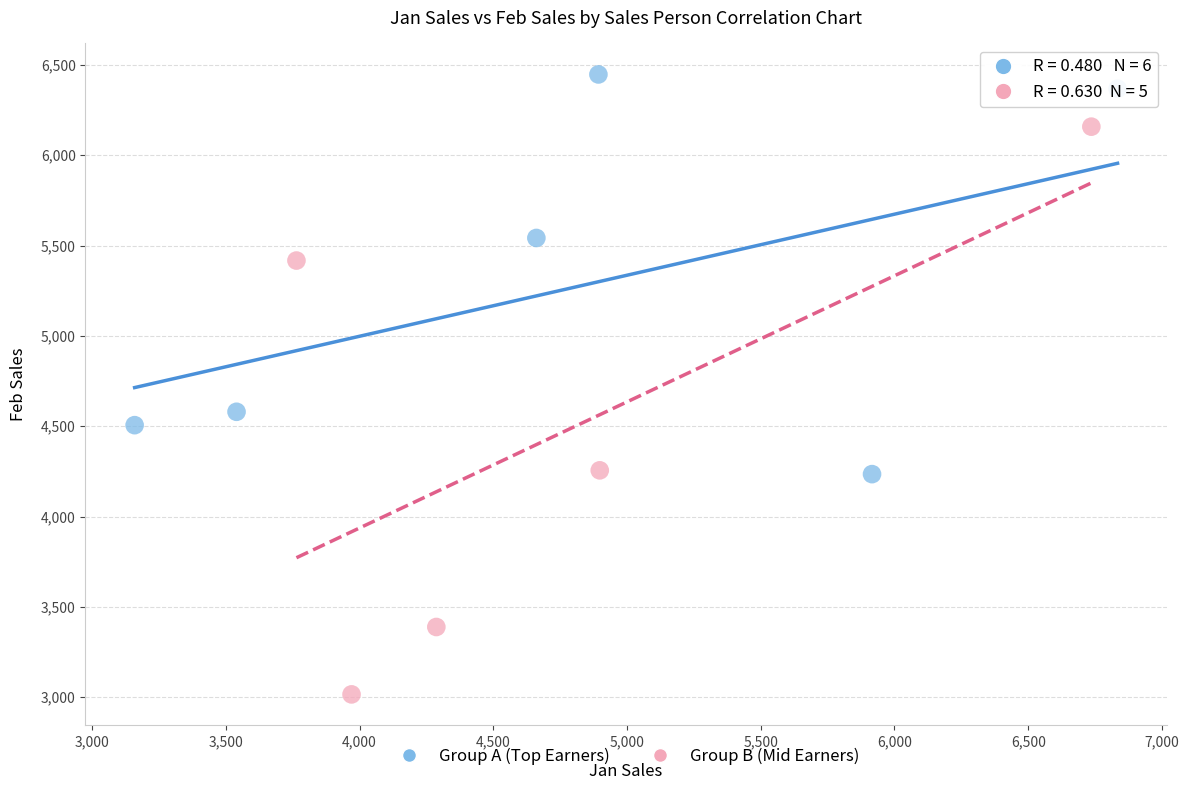

Which series contains the highest Y value?

Group A (Top Earners)